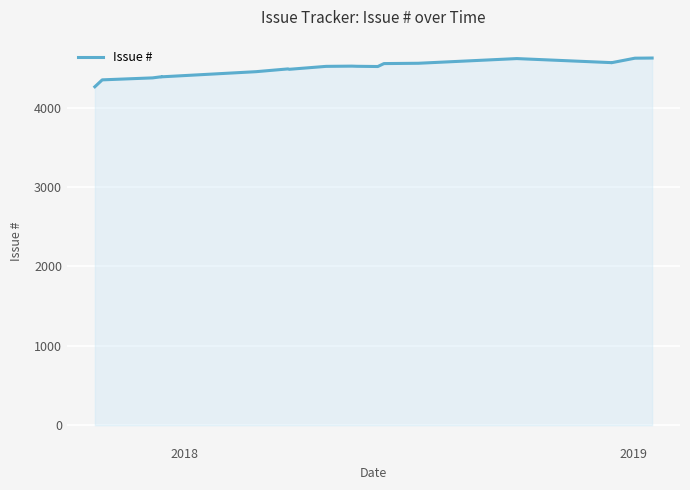

How many lines are shown in the chart?

1